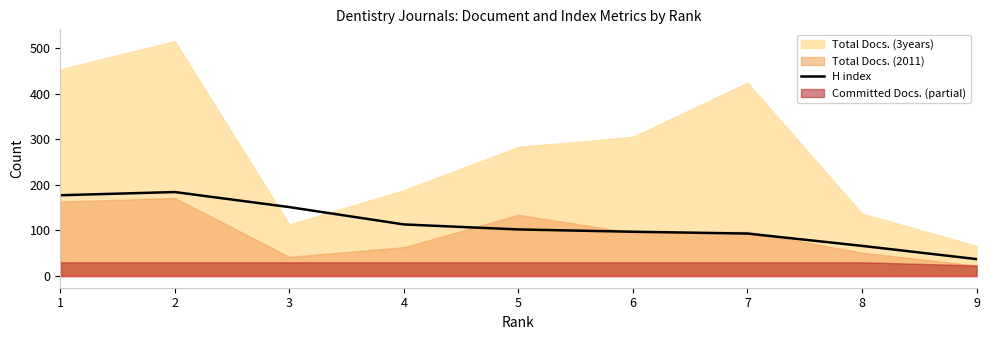

Which has a higher value, 9 or 2?

2